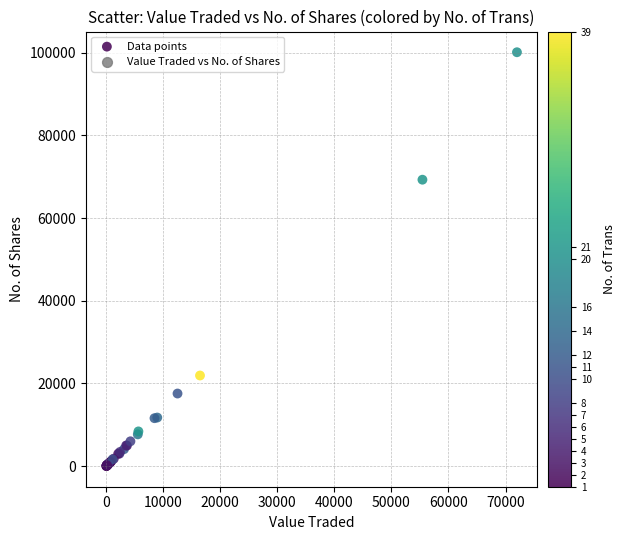

What Y value in the scatter plot is closest to 50080?

69300